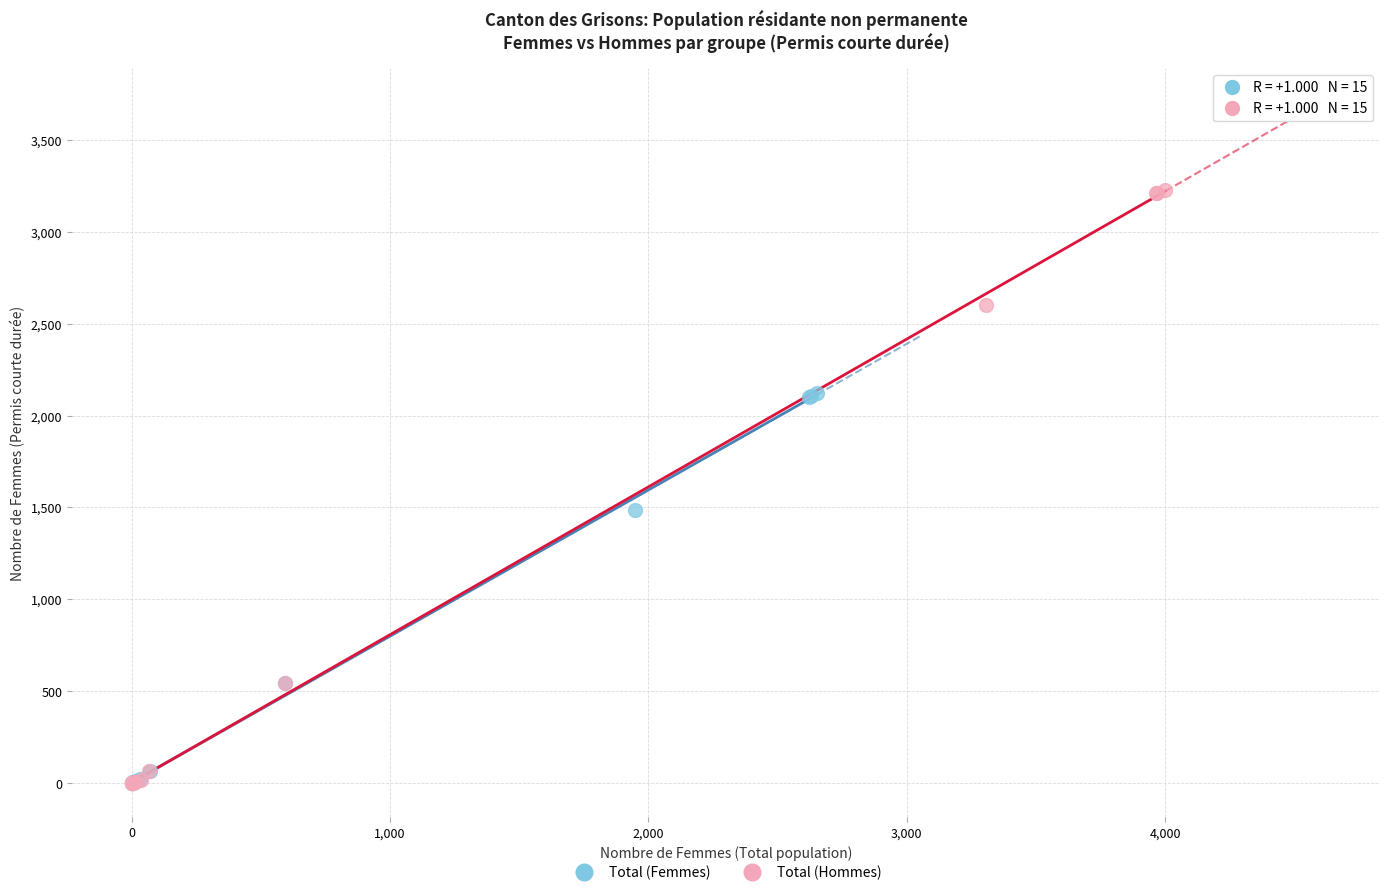

Which series has the widest spread of Y values?

Total (Hommes)